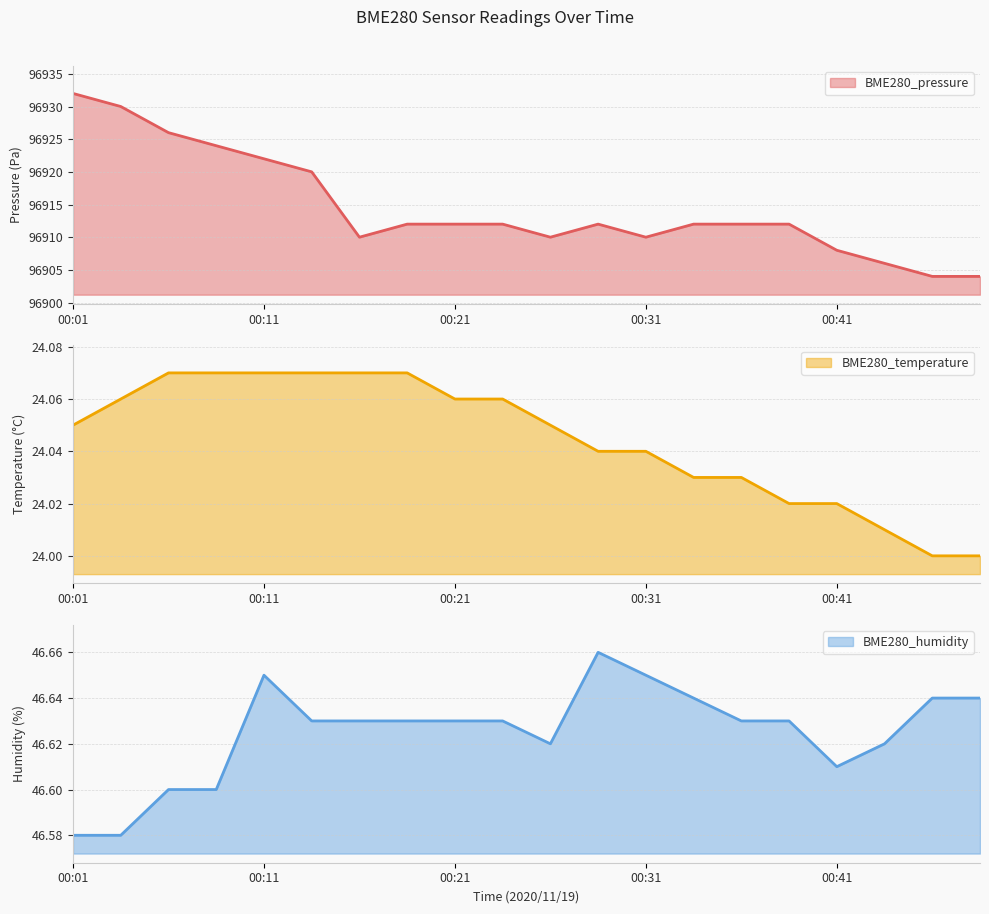

At which category is the sum across all series the highest?

00:01